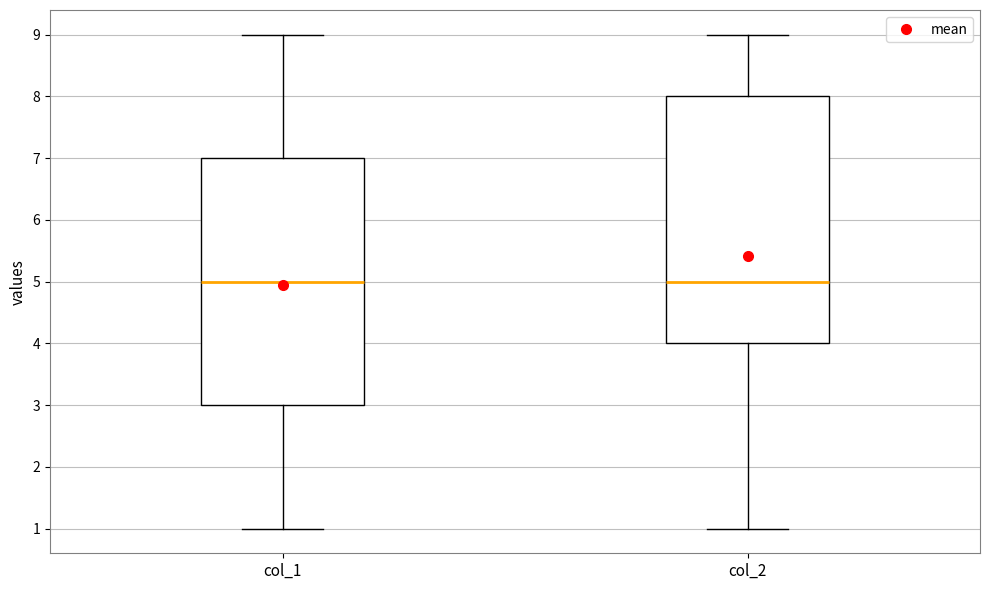

Reading left to right, transcribe this box plot: for each box, give where its median line is, the range the box spans, and where its two whiskers end, as read against the y-axis. The values are not printed on the chart, so give them approximately, as read against the axis.

col_1: median 5, box 3 to 7, whiskers 1 to 9
col_2: median 5, box 4 to 8, whiskers 1 to 9